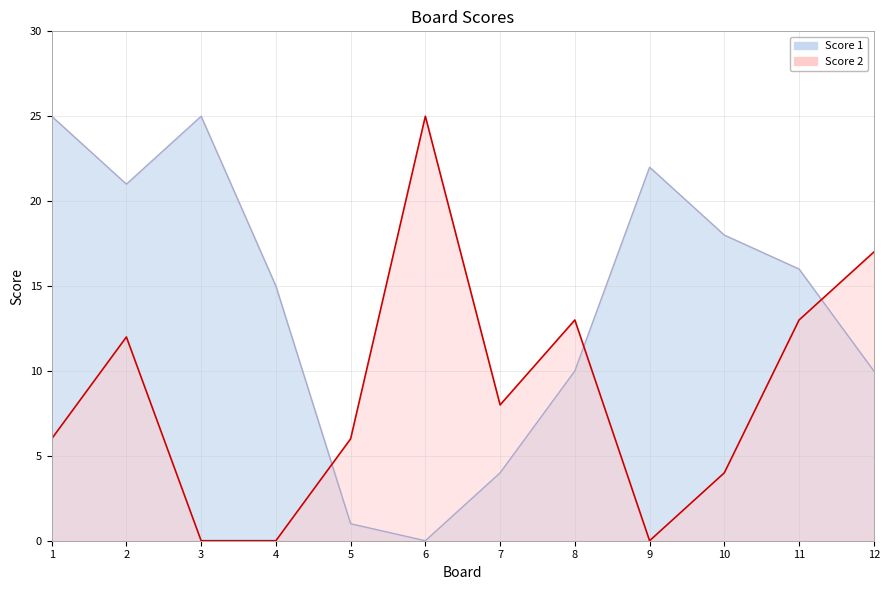

How many intersections are there between Score 1 and Score 2?

3